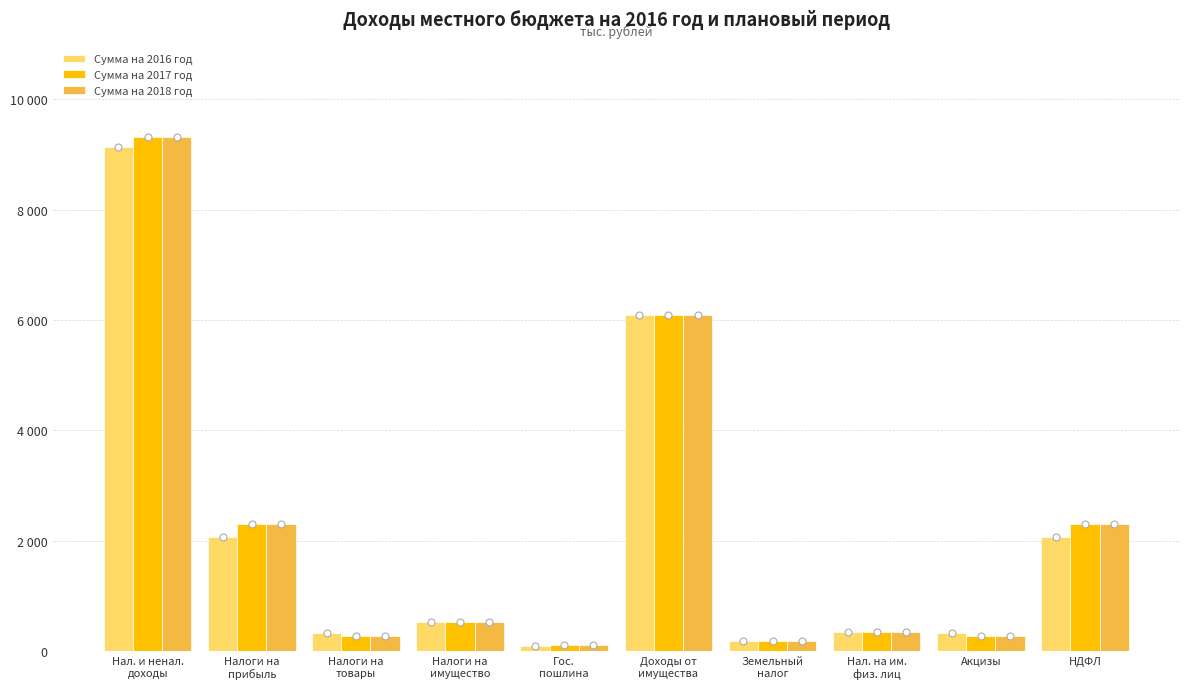

What is the total value across all series at Налоги на
имущество?

1587.9